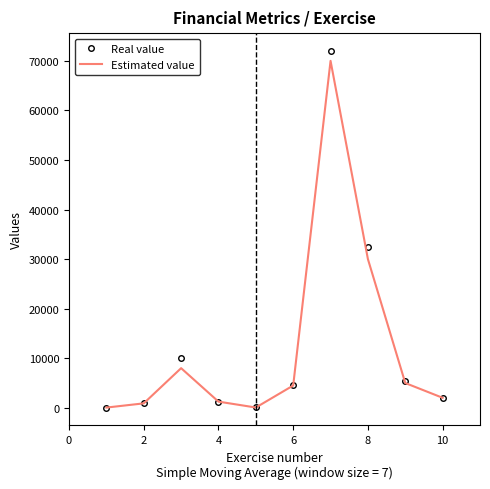

Which series has the widest spread of values?

Real value